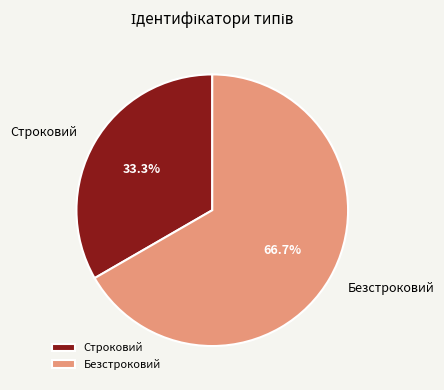

Which slice represents more than half of the pie?

Безстроковий